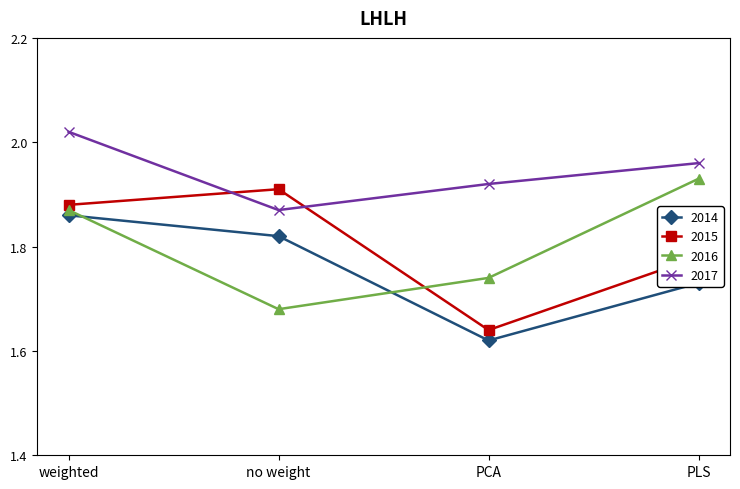

At which category does the chart reach its minimum across all series?

PCA